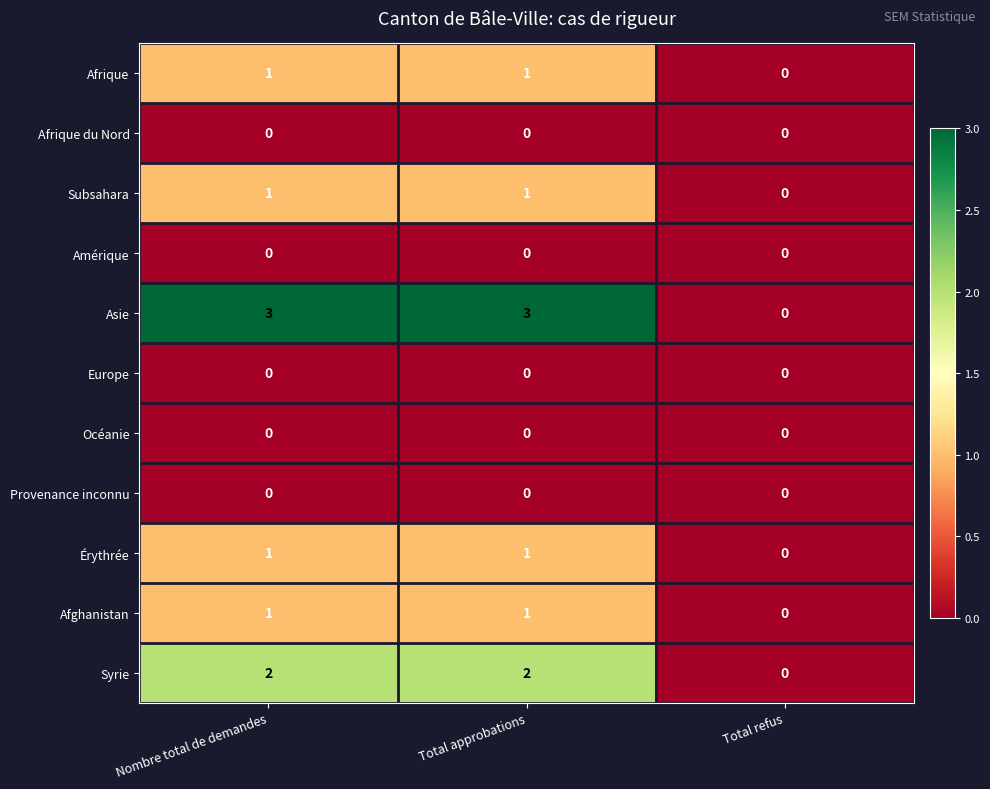

Which series has the largest total across all categories?

Asie